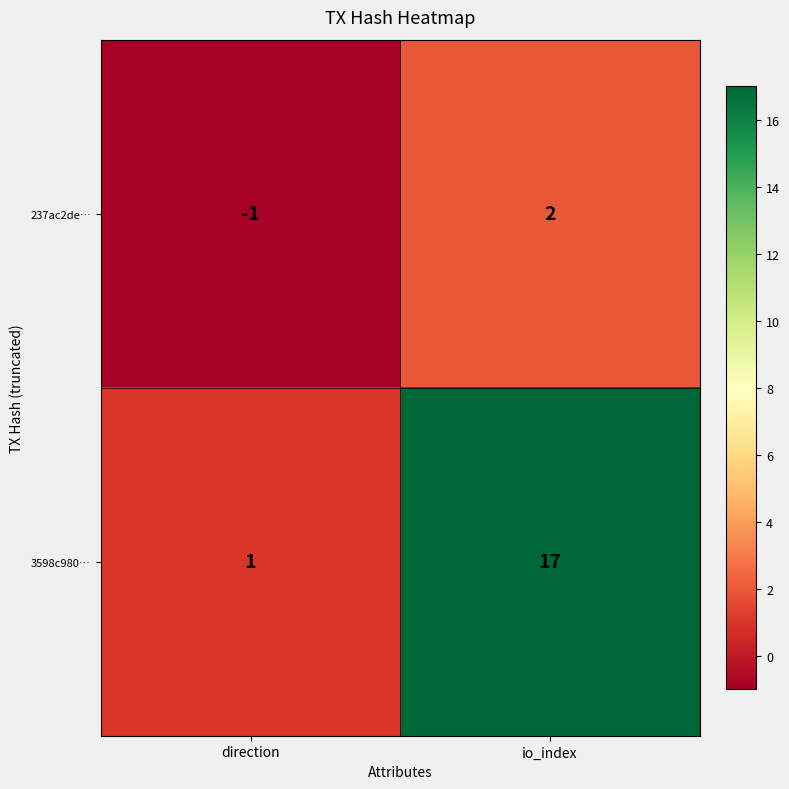

What is the maximum value for 3598c980…?

17